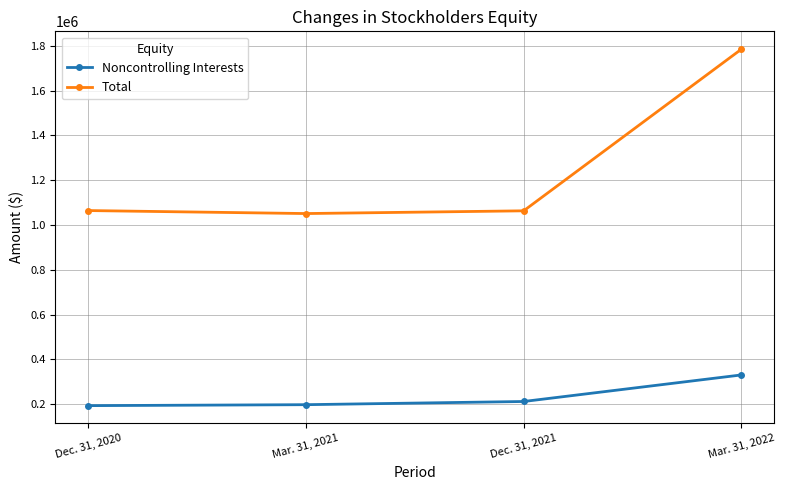

What is the sum of all Noncontrolling Interests values?

933519